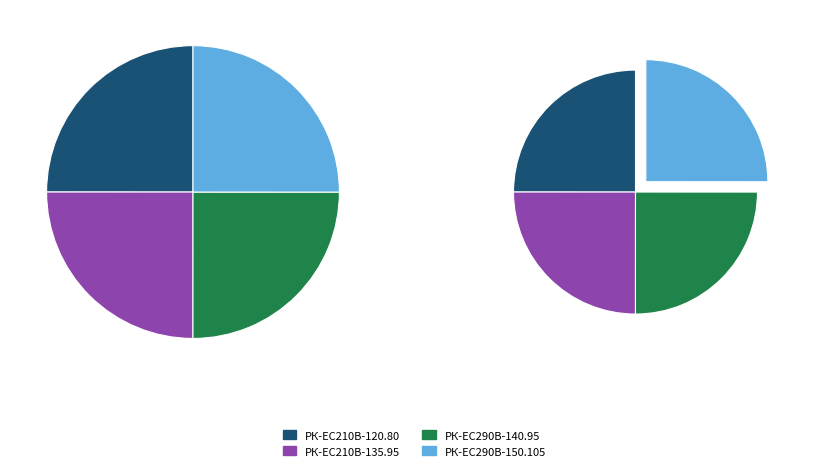

Approximately how many times larger is the value at РК-EC210В-120.80 compared to РК-EC210В-135.95?

1.0